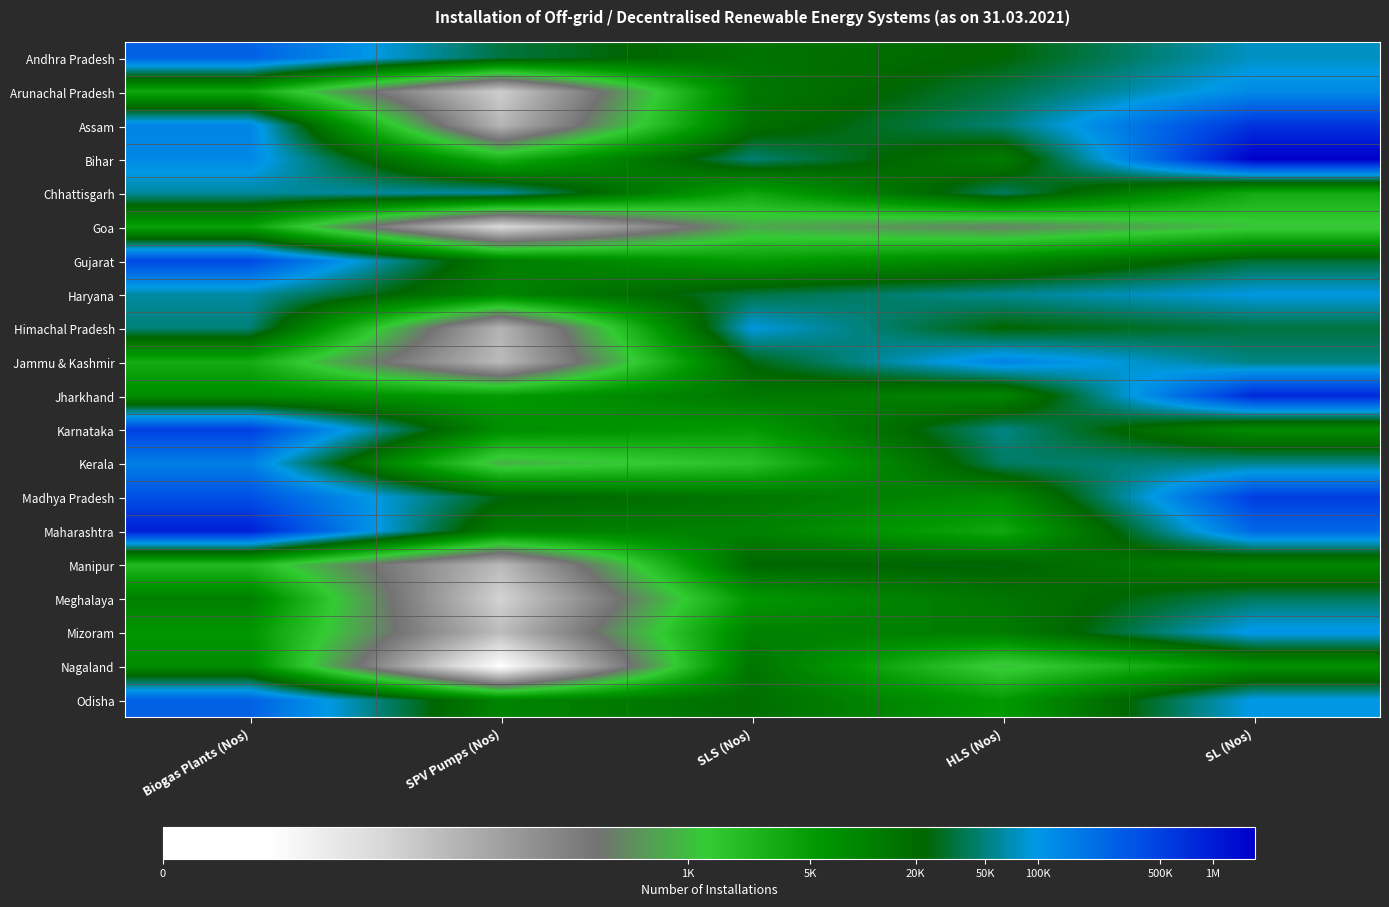

Reading left to right, what are all the values shown in this chart?

Andhra Pradesh: Biogas Plants (Nos)=12.5	SPV Pumps (Nos)=10.4	SLS (Nos)=9.7	HLS (Nos)=10.0	SL (Nos)=11.3
Arunachal Pradesh: Biogas Plants (Nos)=8.2	SPV Pumps (Nos)=3.1	SLS (Nos)=9.5	HLS (Nos)=10.5	SL (Nos)=11.7
Assam: Biogas Plants (Nos)=11.8	SPV Pumps (Nos)=3.8	SLS (Nos)=9.8	HLS (Nos)=10.8	SL (Nos)=13.4
Bihar: Biogas Plants (Nos)=11.8	SPV Pumps (Nos)=7.9	SLS (Nos)=10.8	HLS (Nos)=9.4	SL (Nos)=14.4
Chhattisgarh: Biogas Plants (Nos)=11.0	SPV Pumps (Nos)=11.0	SLS (Nos)=8.2	HLS (Nos)=10.7	SL (Nos)=8.1
Goa: Biogas Plants (Nos)=8.4	SPV Pumps (Nos)=2.8	SLS (Nos)=6.6	HLS (Nos)=6.0	SL (Nos)=7.0
Gujarat: Biogas Plants (Nos)=13.0	SPV Pumps (Nos)=9.4	SLS (Nos)=8.5	HLS (Nos)=9.1	SL (Nos)=10.4
Haryana: Biogas Plants (Nos)=11.1	SPV Pumps (Nos)=9.2	SLS (Nos)=10.5	HLS (Nos)=10.9	SL (Nos)=11.4
Himachal Pradesh: Biogas Plants (Nos)=10.8	SPV Pumps (Nos)=3.9	SLS (Nos)=11.4	HLS (Nos)=10.0	SL (Nos)=10.4
Jammu & Kashmir: Biogas Plants (Nos)=8.1	SPV Pumps (Nos)=3.7	SLS (Nos)=10.1	HLS (Nos)=11.9	SL (Nos)=10.8
Jharkhand: Biogas Plants (Nos)=9.0	SPV Pumps (Nos)=8.5	SLS (Nos)=9.5	HLS (Nos)=9.2	SL (Nos)=13.6
Karnataka: Biogas Plants (Nos)=13.1	SPV Pumps (Nos)=8.9	SLS (Nos)=8.5	HLS (Nos)=10.9	SL (Nos)=9.0
Kerala: Biogas Plants (Nos)=11.9	SPV Pumps (Nos)=6.7	SLS (Nos)=7.5	HLS (Nos)=10.6	SL (Nos)=10.9
Madhya Pradesh: Biogas Plants (Nos)=12.8	SPV Pumps (Nos)=10.1	SLS (Nos)=9.6	HLS (Nos)=9.0	SL (Nos)=13.2
Maharashtra: Biogas Plants (Nos)=13.7	SPV Pumps (Nos)=9.3	SLS (Nos)=9.3	HLS (Nos)=8.2	SL (Nos)=12.4
Manipur: Biogas Plants (Nos)=7.7	SPV Pumps (Nos)=3.7	SLS (Nos)=10.0	HLS (Nos)=10.1	SL (Nos)=9.1
Meghalaya: Biogas Plants (Nos)=9.3	SPV Pumps (Nos)=3.0	SLS (Nos)=8.7	HLS (Nos)=9.6	SL (Nos)=10.6
Mizoram: Biogas Plants (Nos)=8.7	SPV Pumps (Nos)=3.6	SLS (Nos)=9.2	HLS (Nos)=9.4	SL (Nos)=11.6
Nagaland: Biogas Plants (Nos)=9.0	SPV Pumps (Nos)=1.4	SLS (Nos)=9.6	HLS (Nos)=7.0	SL (Nos)=8.8
Odisha: Biogas Plants (Nos)=12.5	SPV Pumps (Nos)=9.2	SLS (Nos)=9.8	HLS (Nos)=8.6	SL (Nos)=11.5